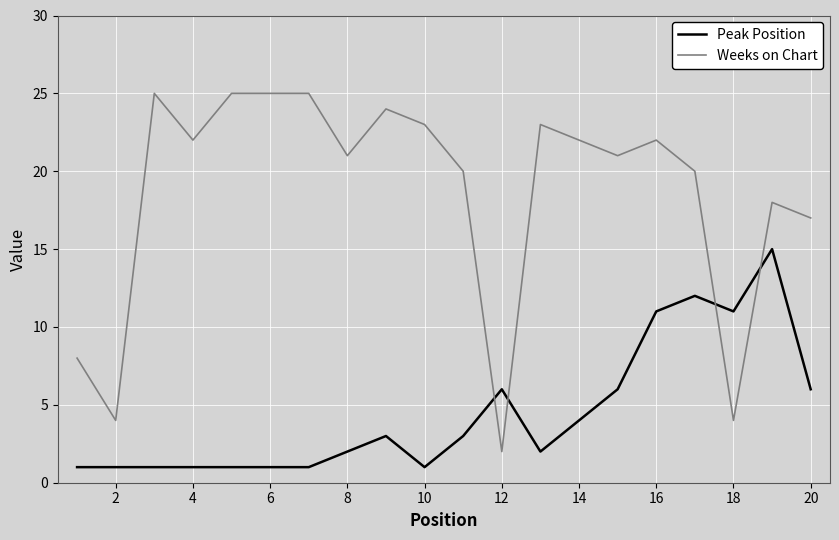

What is the highest value of the Peak Position series?

15